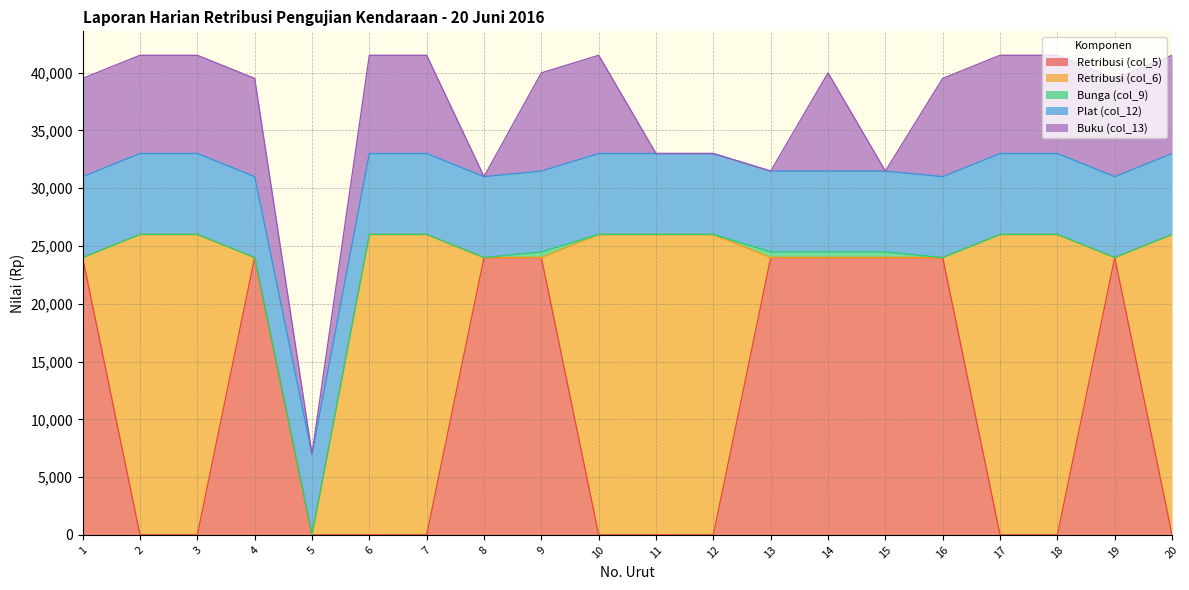

What is the maximum value shown in the chart?

26000